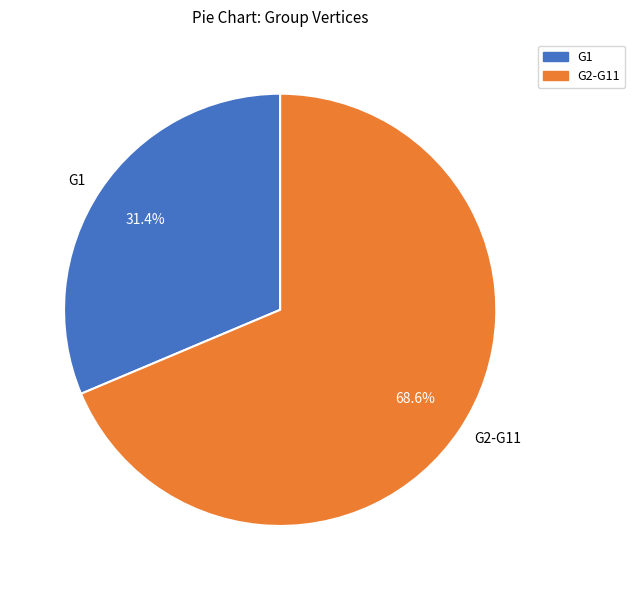

What is the smallest slice in the pie chart?

G1